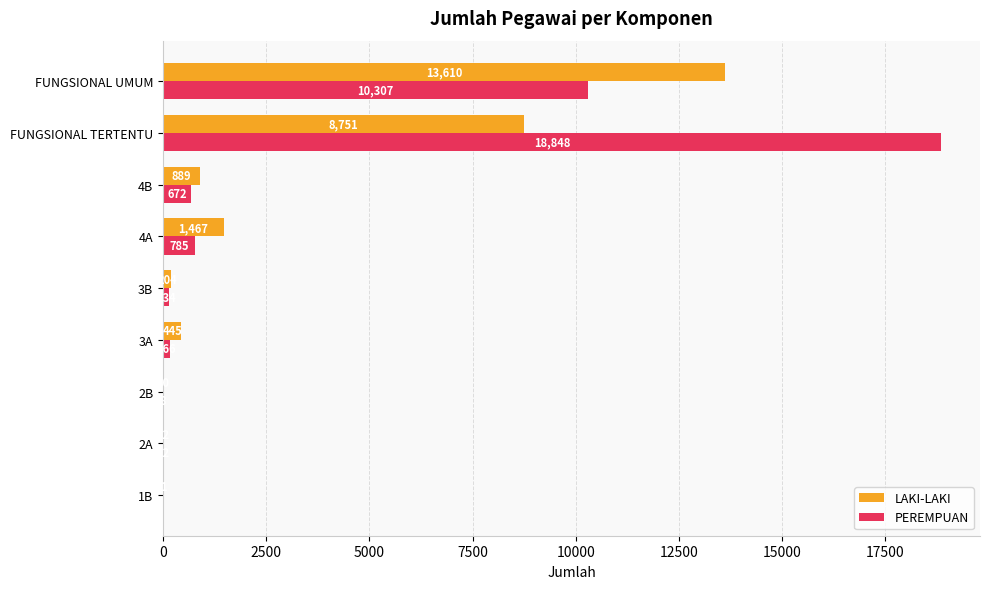

What is the sum of the PEREMPUAN values at 3B and 2B?

142